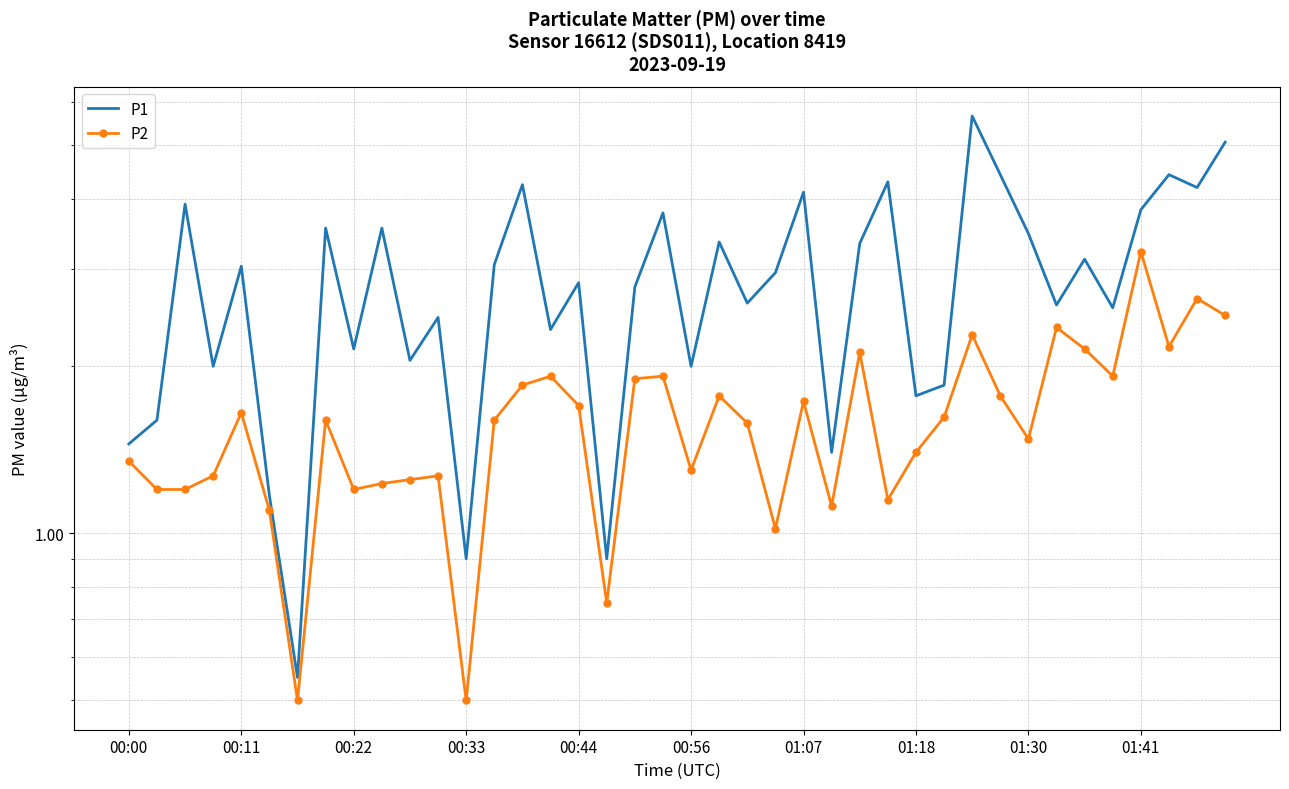

List the series in order of their peak value, lowest first.

P2, P1